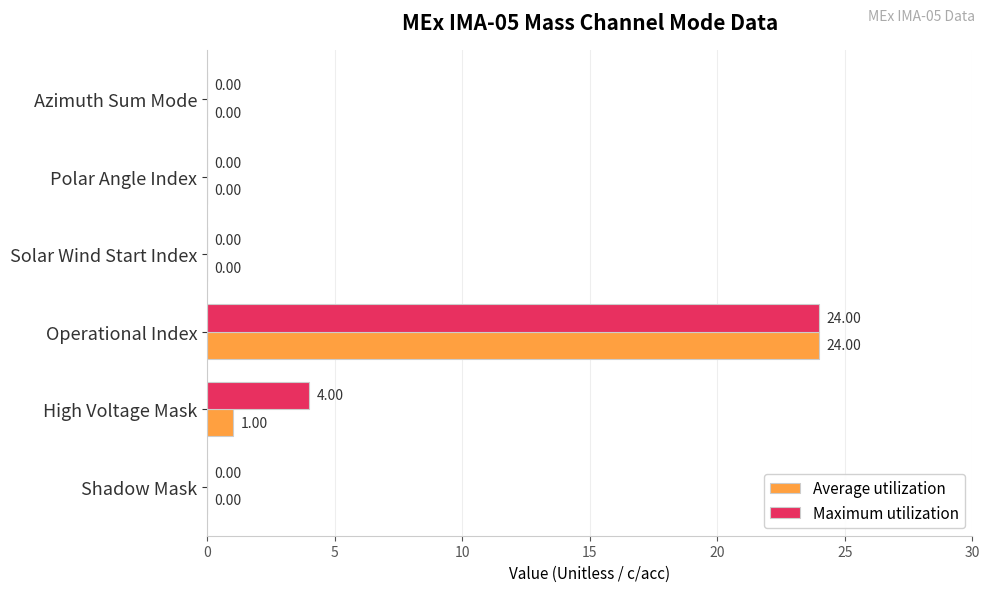

At which category is the sum across all series the highest?

Operational Index